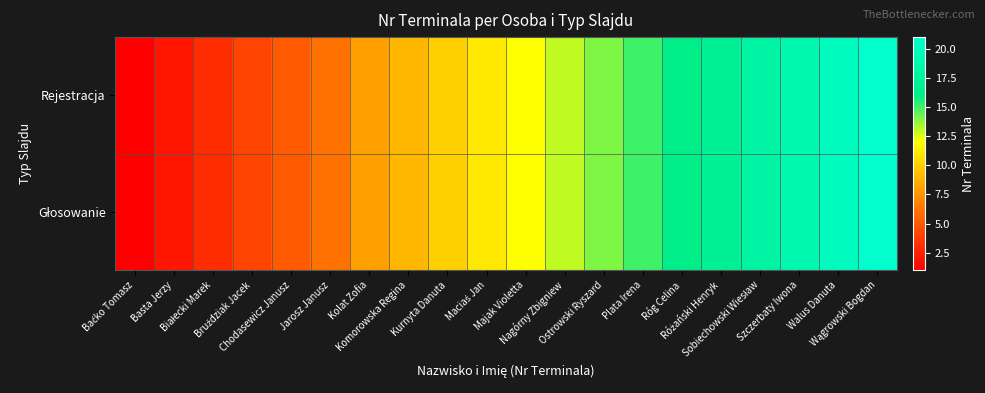

Rank the series by their maximum value, from highest to lowest.

Rejestracja, Głosowanie